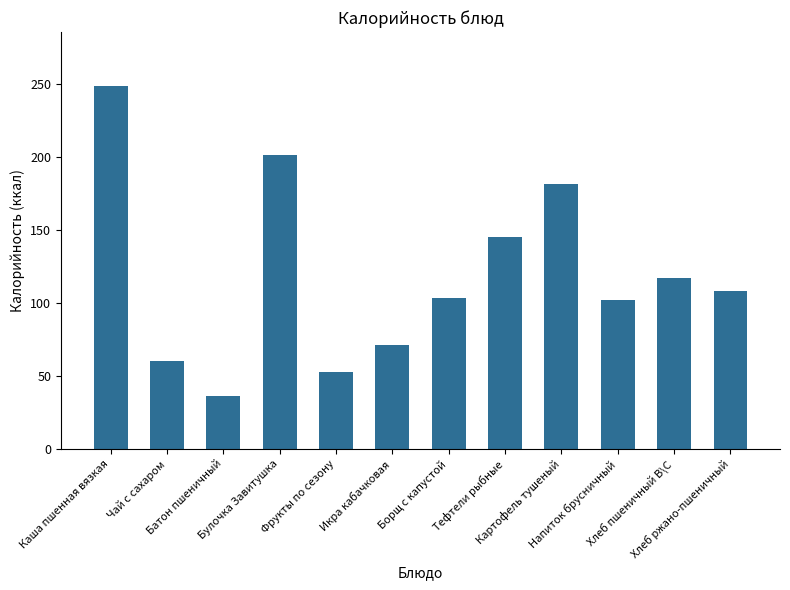

What is the label of the 4th bar from the left?

Булочка Завитушка